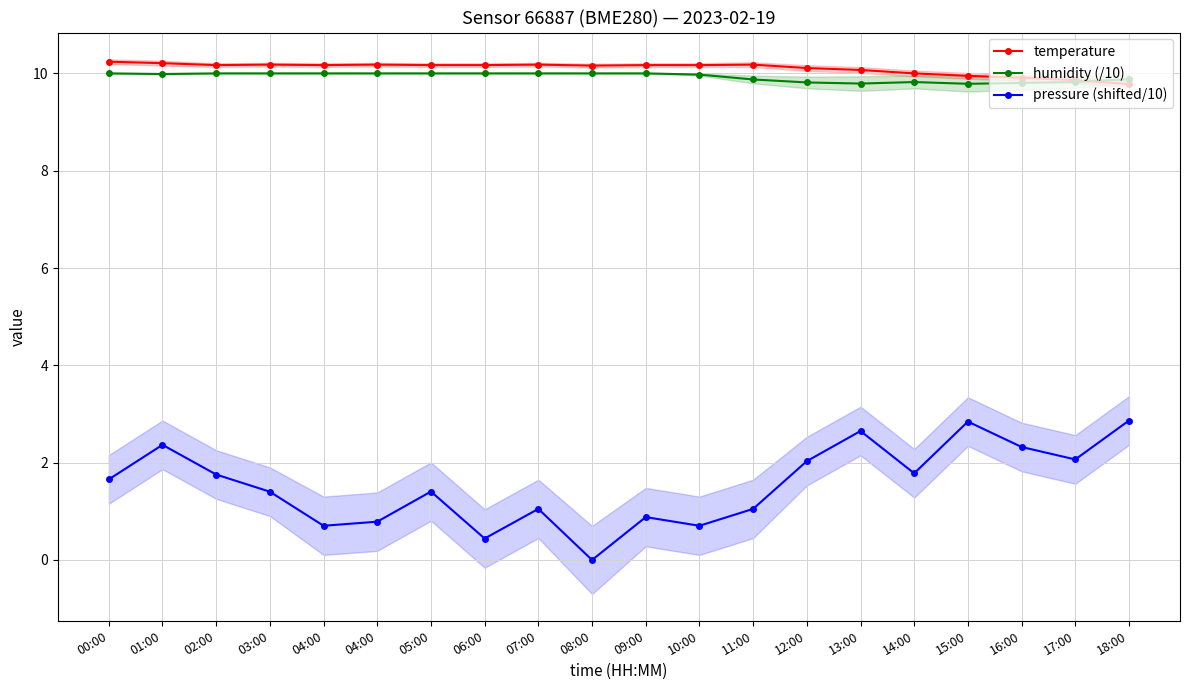

List the series in order of their peak value, lowest first.

pressure (shifted/10), humidity (/10), temperature